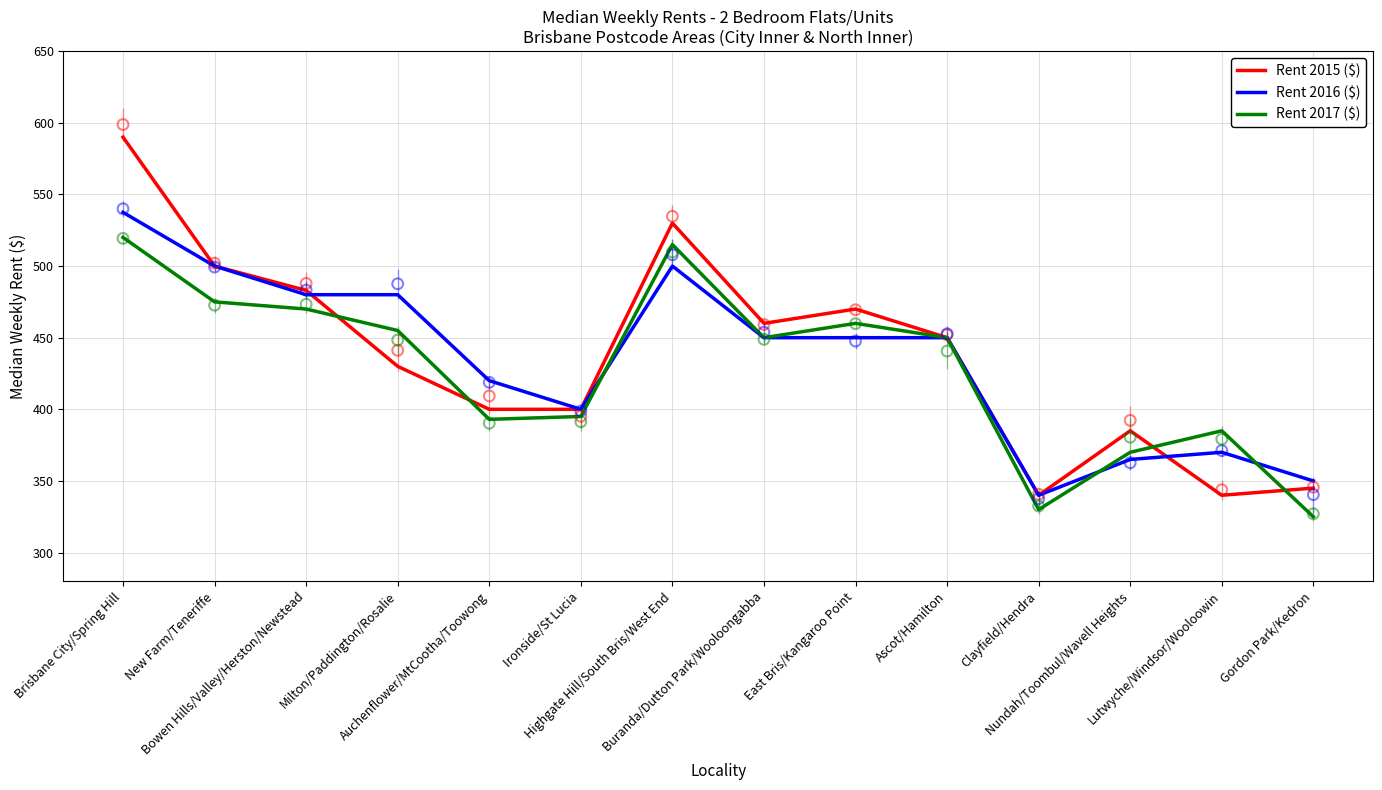

Which series contains the lowest Y value?

Rent 2017 ($)